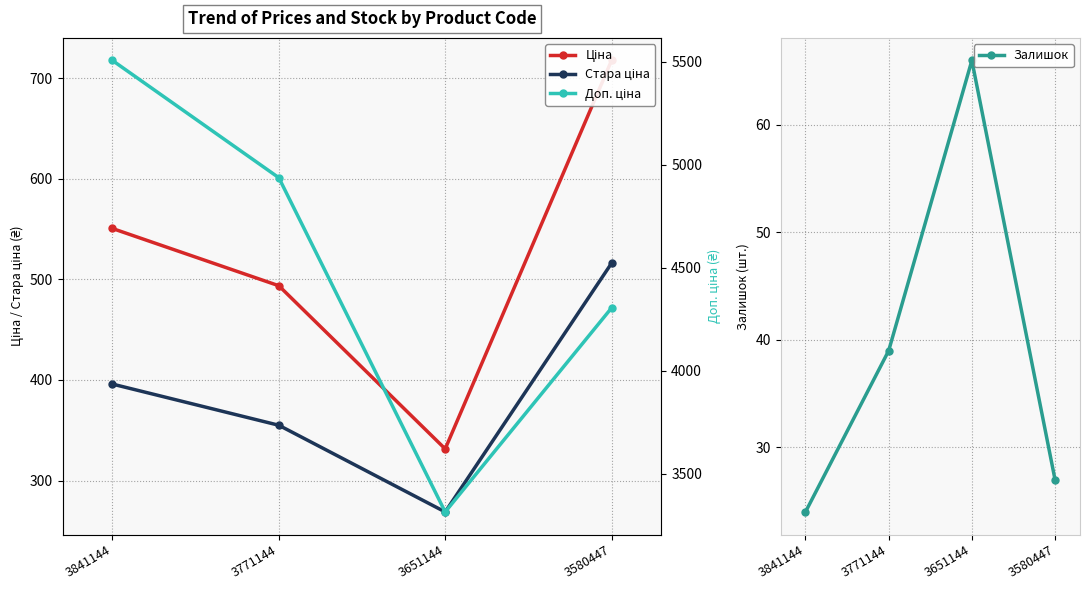

What is the sum of the Залишок values at 3771144 and 3651144?

105